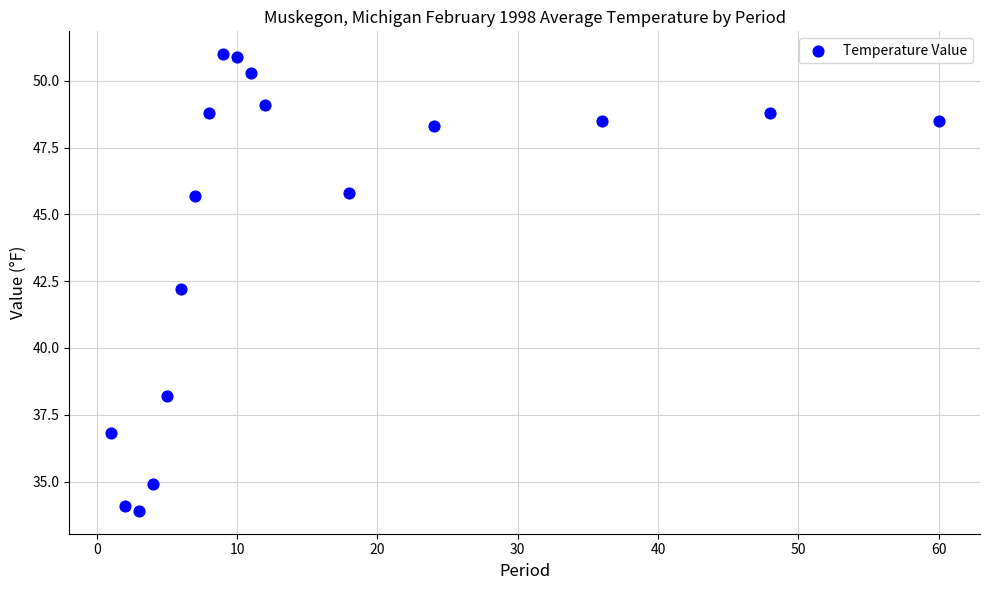

What is the range of X values (max minus min)?

59.0